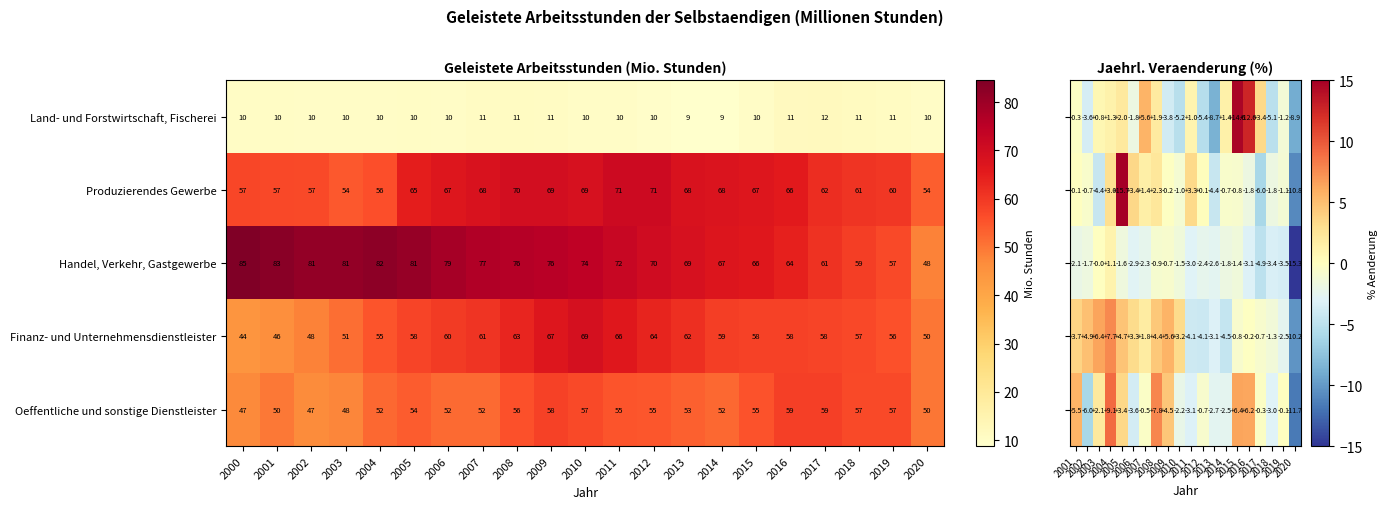

How many data points does each series have?

20